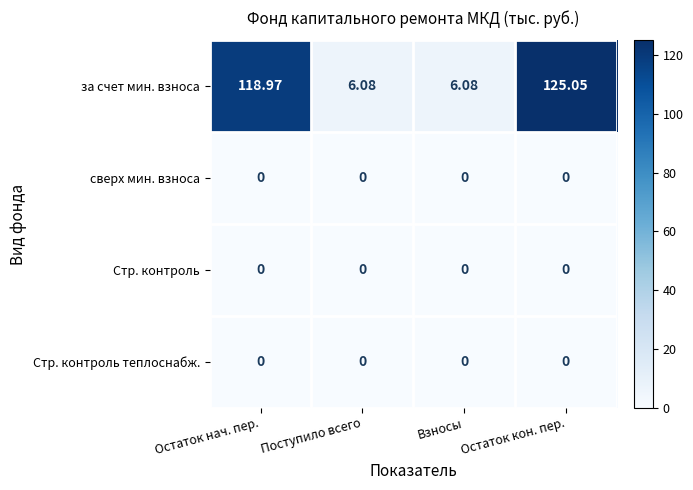

Which label corresponds to the largest value in the chart?

Остаток кон. пер.